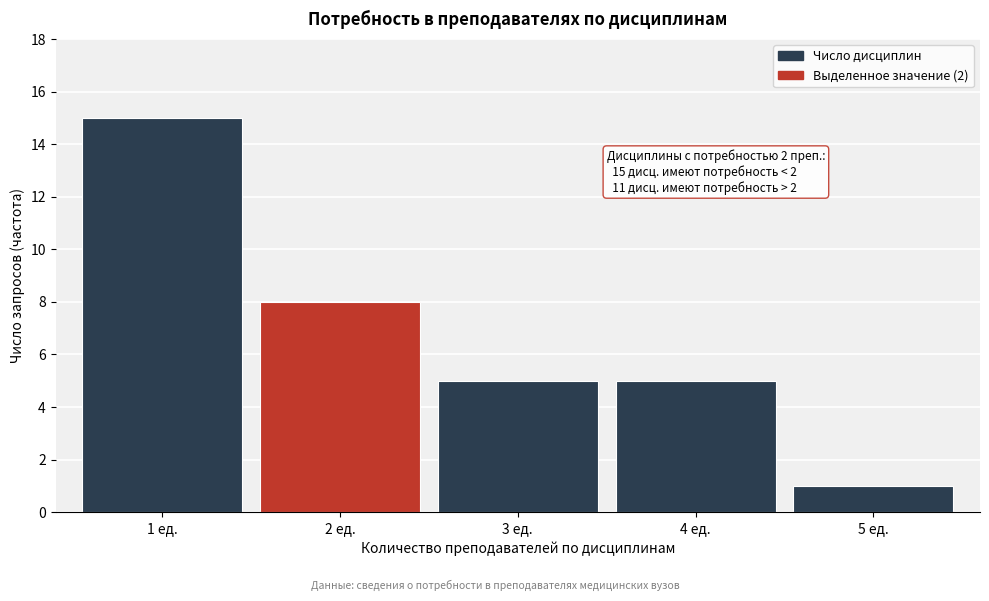

Over which range of the x-axis is the bar tallest?

0.5 to 1.5